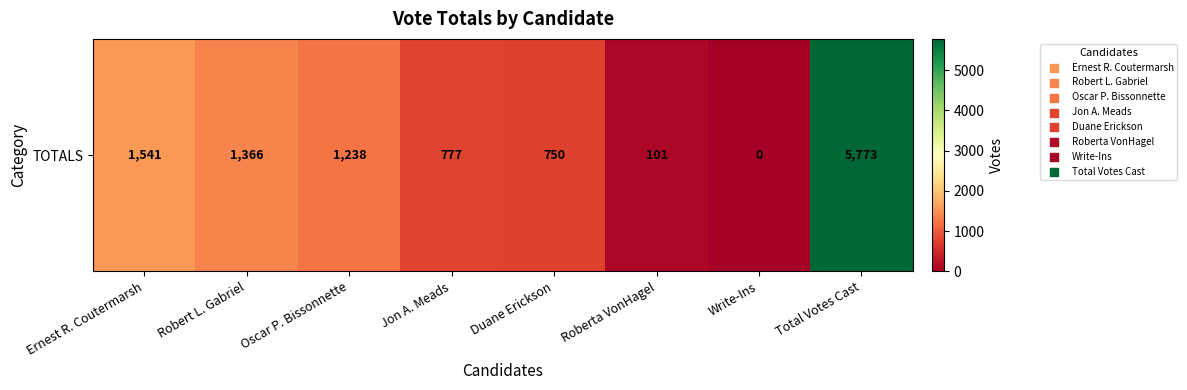

The chart shows a value of 5773 at Total Votes Cast. True or false?

True